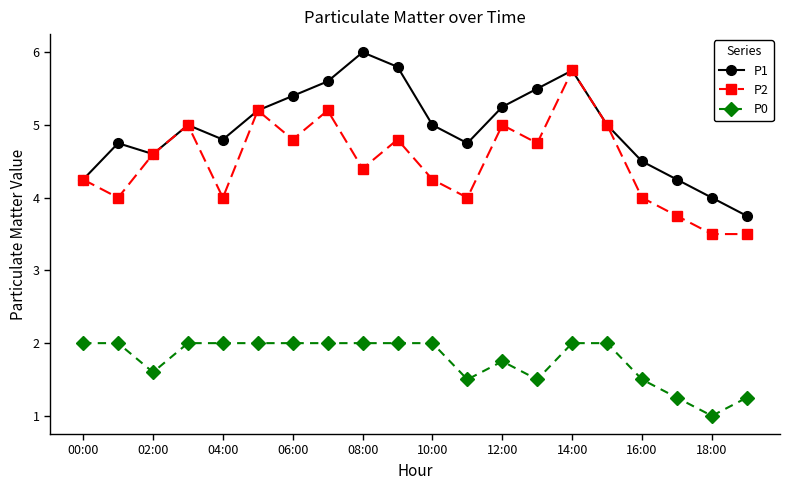

Which series has the largest total across all categories?

P1